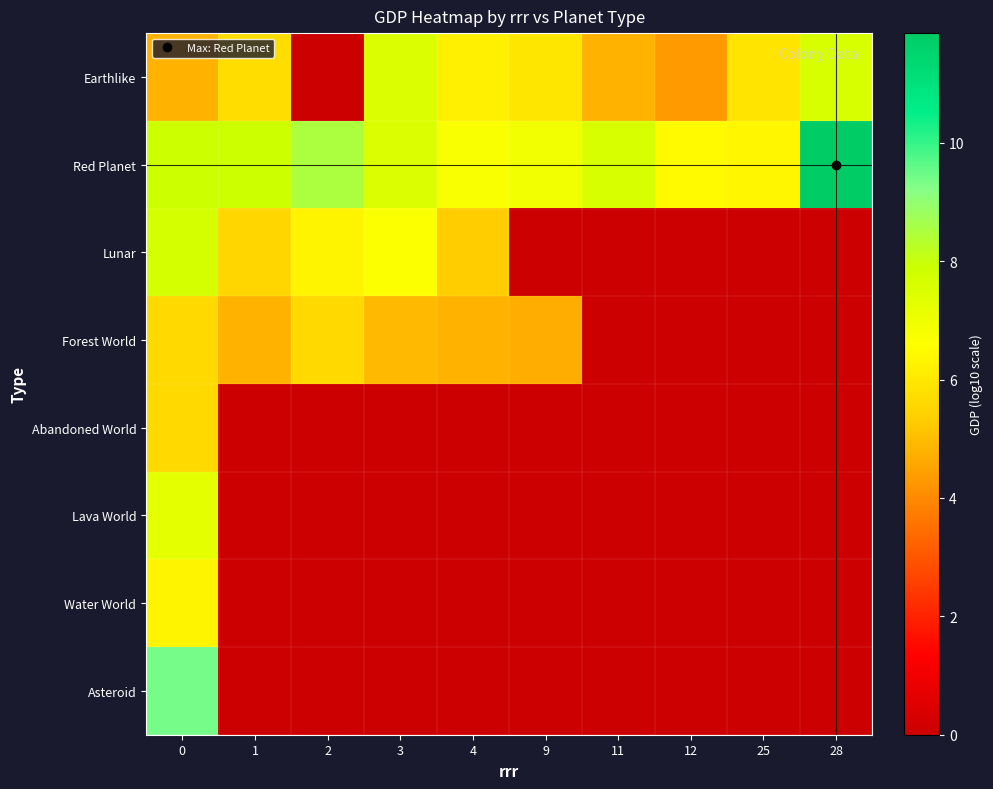

Between 12 and 1, which is larger?

1